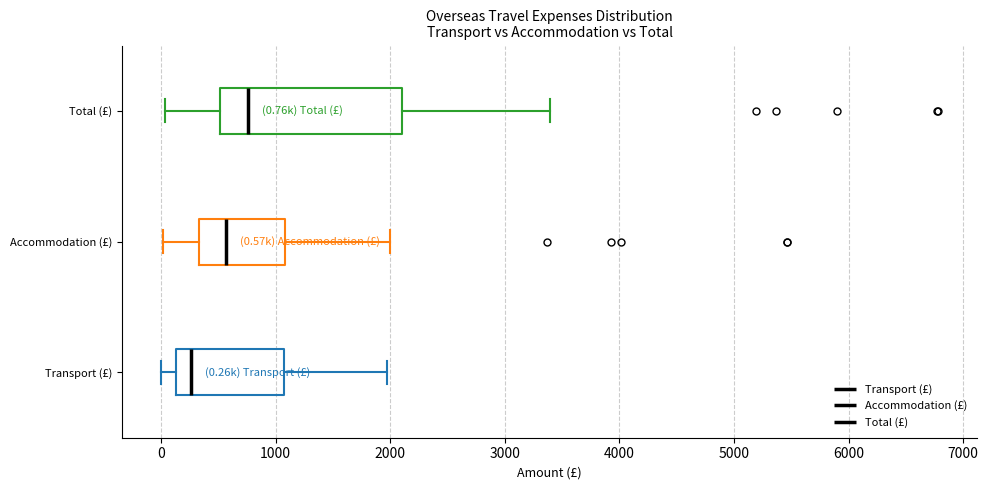

Which box has the furthest to the left median line?

Transport (£)